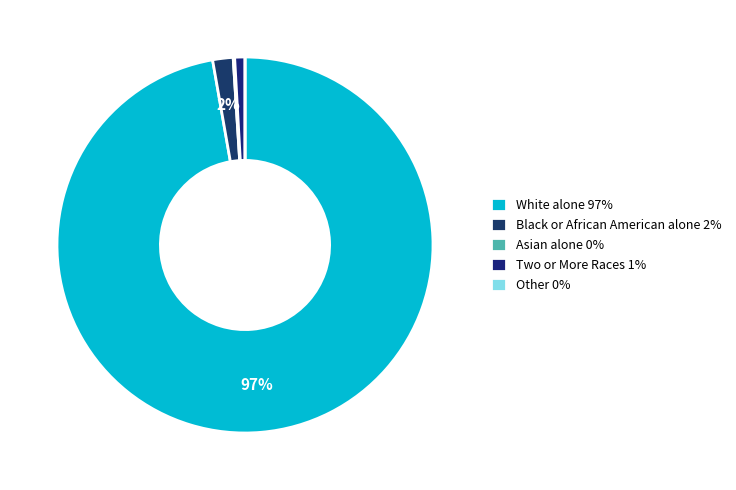

Does any single category account for the majority?

Yes